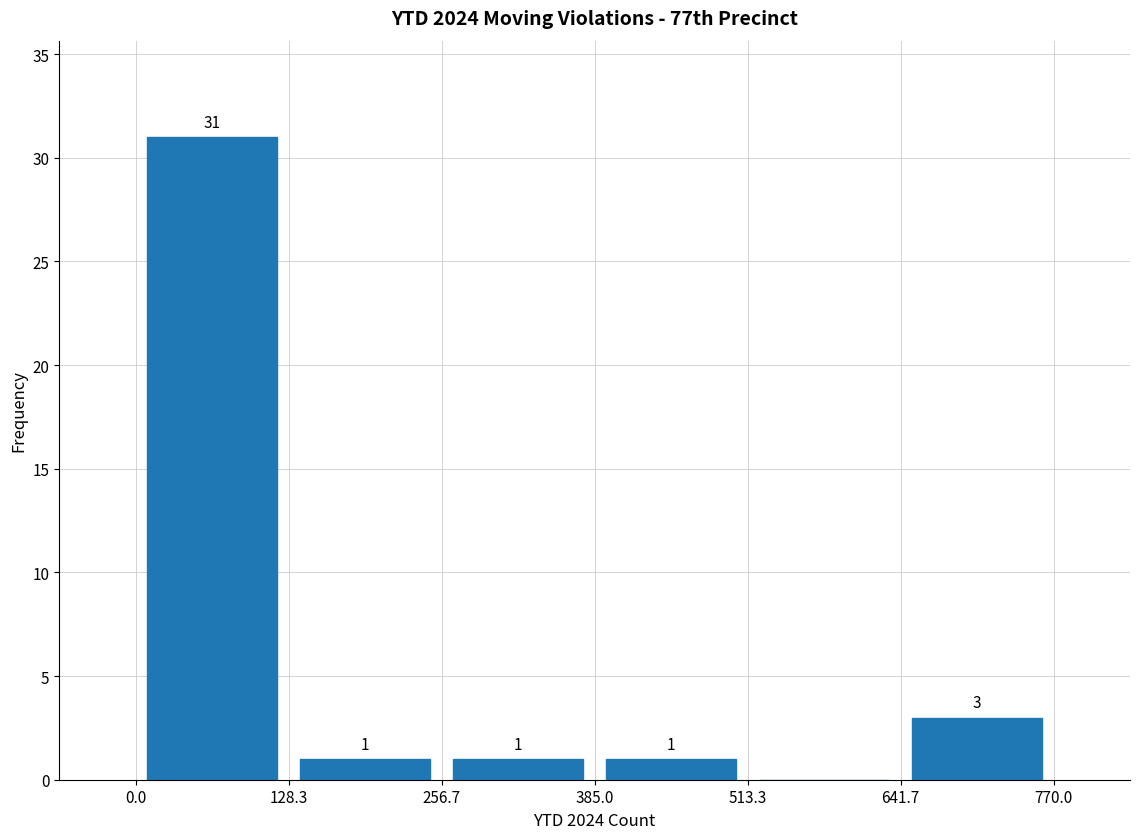

Which range on the x-axis has the tallest bar?

0.0 to 128.3